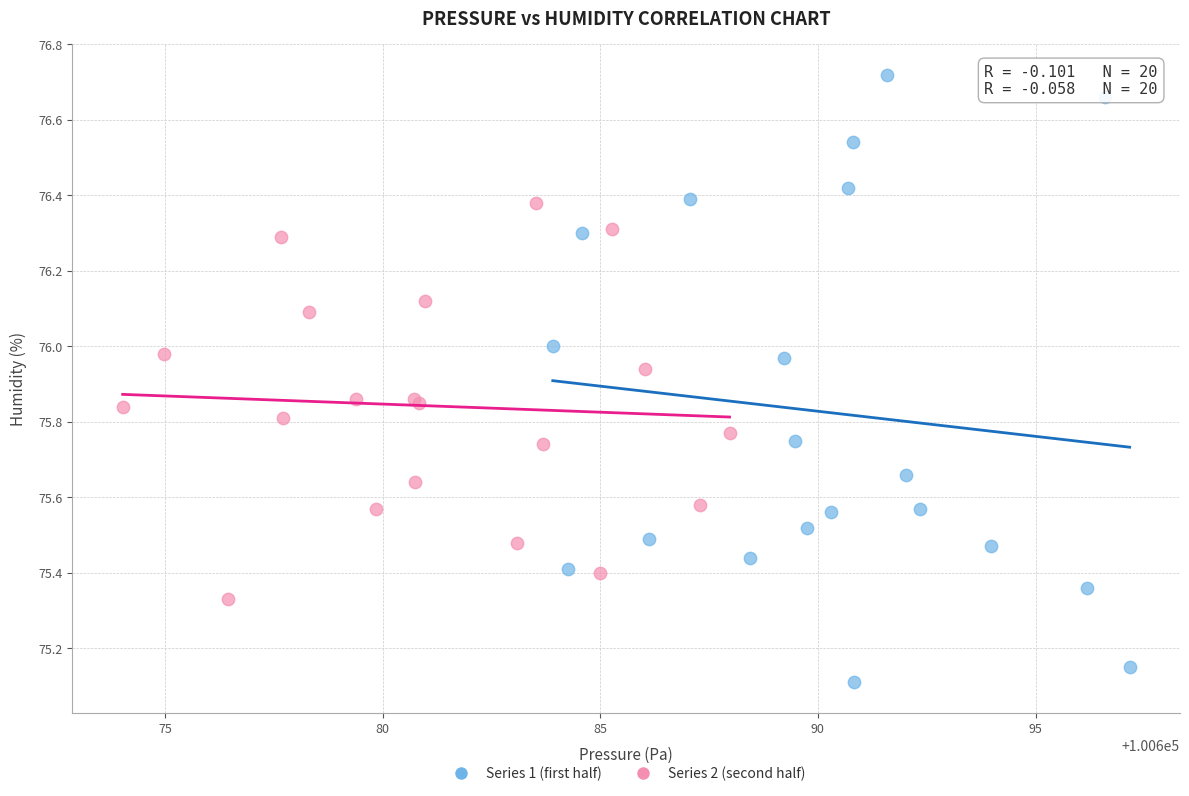

Which series has the largest Y range (max minus min)?

Series 1 (first half)